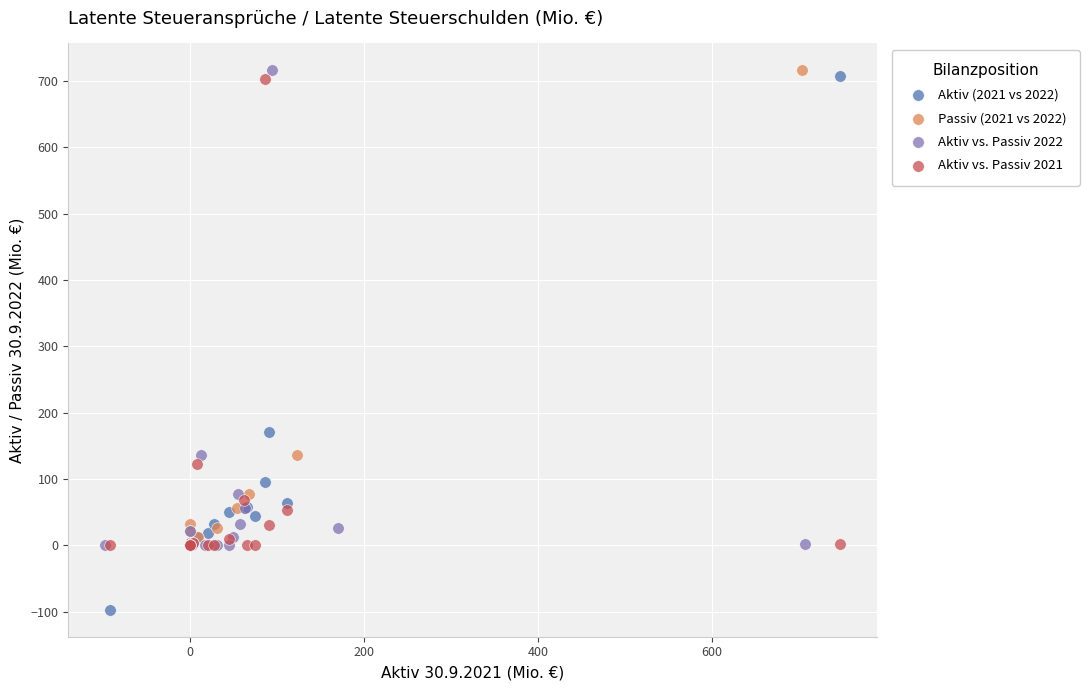

Which series has the widest spread of Y values?

Aktiv (2021 vs 2022)